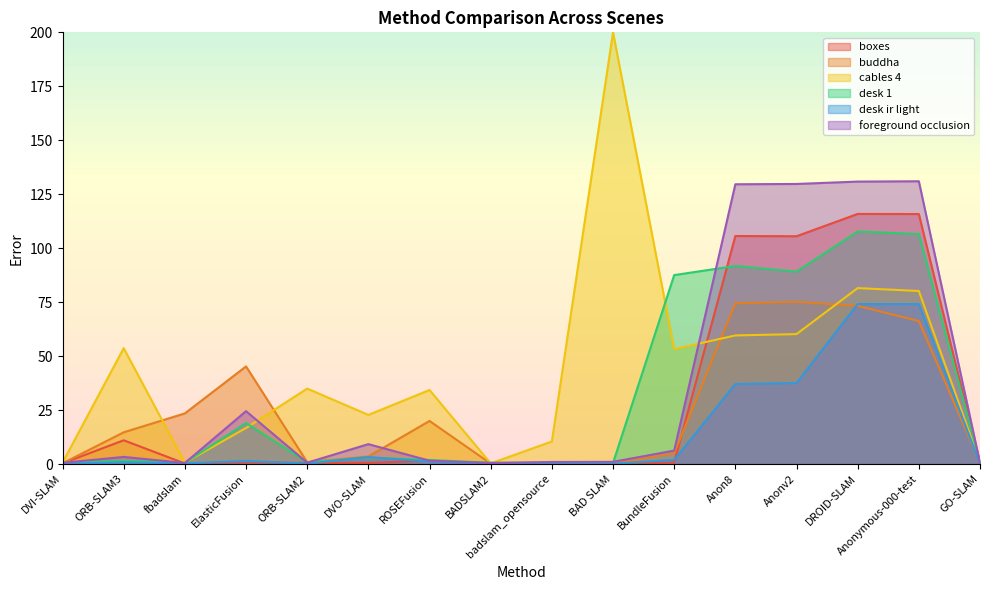

Which category has the highest value across all series?

BAD SLAM